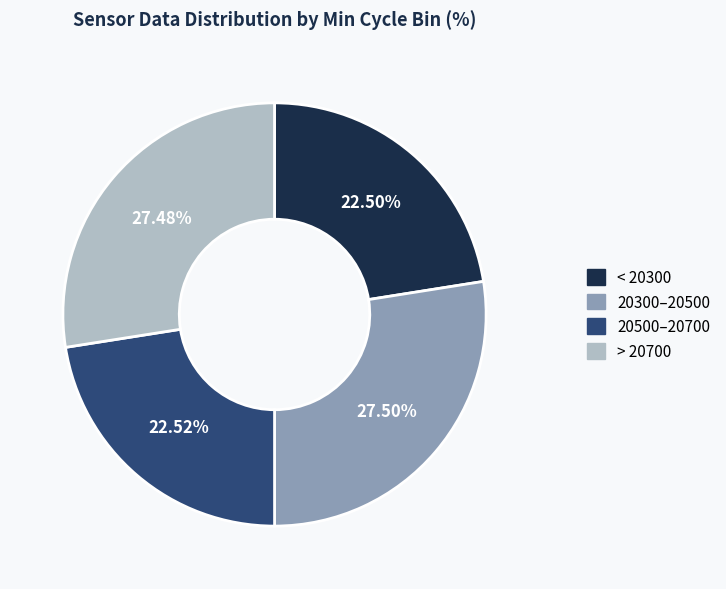

Is there a majority slice in this chart?

No